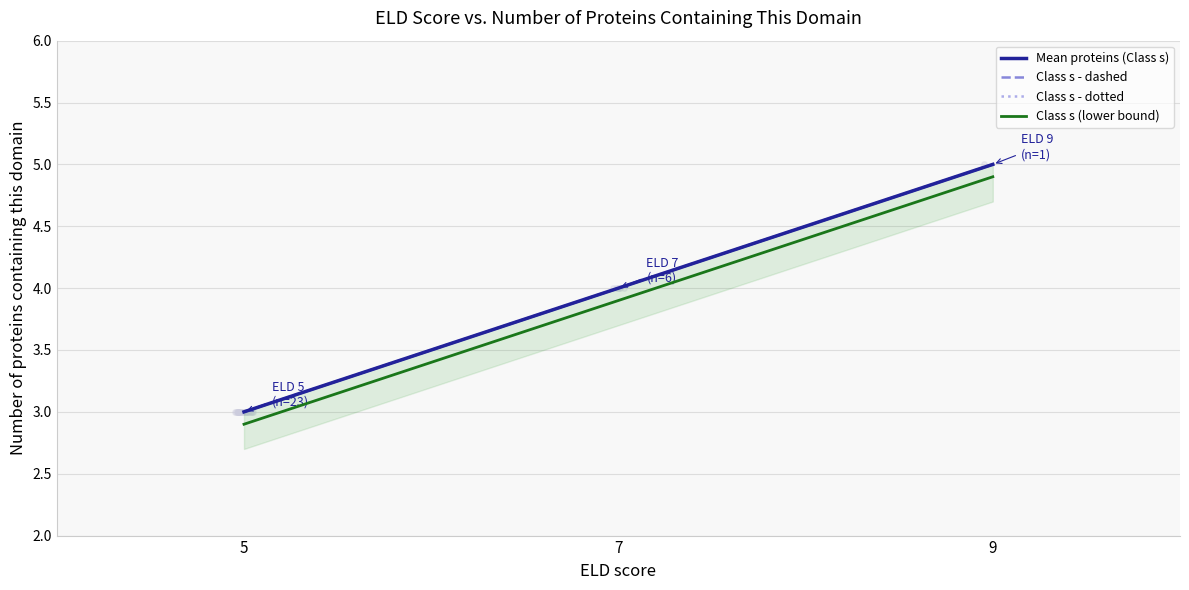

What is the value of the Class s - dotted point at the 3rd from the left?

5.0